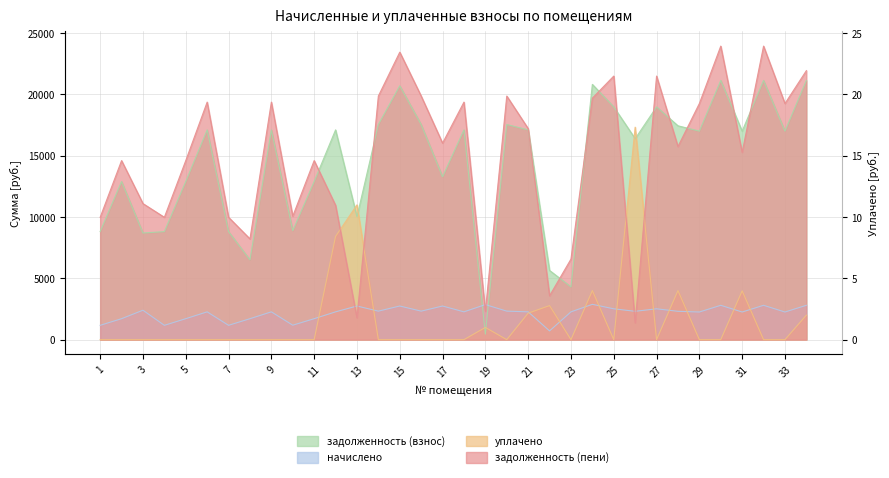

Reading left to right, transcribe all the data shown in this chart.

задолженность (взнос): 8808.2	12891.4	8694.5	8808.2	12891.4	17102.9	8808.2	6505.4	17102.9	8885.3	12891.4	17102.9	10028.8	17539.4	20698.1	17539.4	13281.2	17102.9	451.4	17539.4	17102.9	5641.6	4302.9	20813.3	18977.5	16386.7	18977.5	17436.7	17000.2	21134.6	17000.2	21134.6	17000.2	21134.6
начислено: 1166.9	1707.8	2398.4	1166.9	1707.8	2265.7	1166.9	1707.8	2265.7	1177.1	1707.8	2265.7	2742.0	2323.6	2742.0	2323.6	2742.0	2265.7	2857.7	2323.6	2265.7	710.5	2265.7	2878.1	2514.1	2309.9	2514.1	2309.9	2252.1	2799.8	2252.1	2799.8	2252.1	2799.8
уплачено: 0.0	0.0	0.0	0.0	0.0	0.0	0.0	0.0	0.0	0.0	0.0	8415.0	10989.0	0.0	0.0	0.0	0.0	0.0	995.0	0.0	2159.6	2775.0	0.0	4000.0	0.0	17324.5	0.0	4000.0	0.0	0.0	3980.0	0.0	0.0	2000.0
задолженность (пени): 9975.1	14599.1	11092.9	9975.1	14599.1	19368.6	9975.1	8213.1	19368.6	10062.4	14599.1	10953.6	1781.8	19863.0	23440.1	19863.0	16023.2	19368.6	2314.1	19863.0	17209.0	3577.0	6568.6	19691.4	21491.6	1372.2	21491.6	15746.7	19252.3	23934.5	15272.3	23934.5	19252.3	21934.5